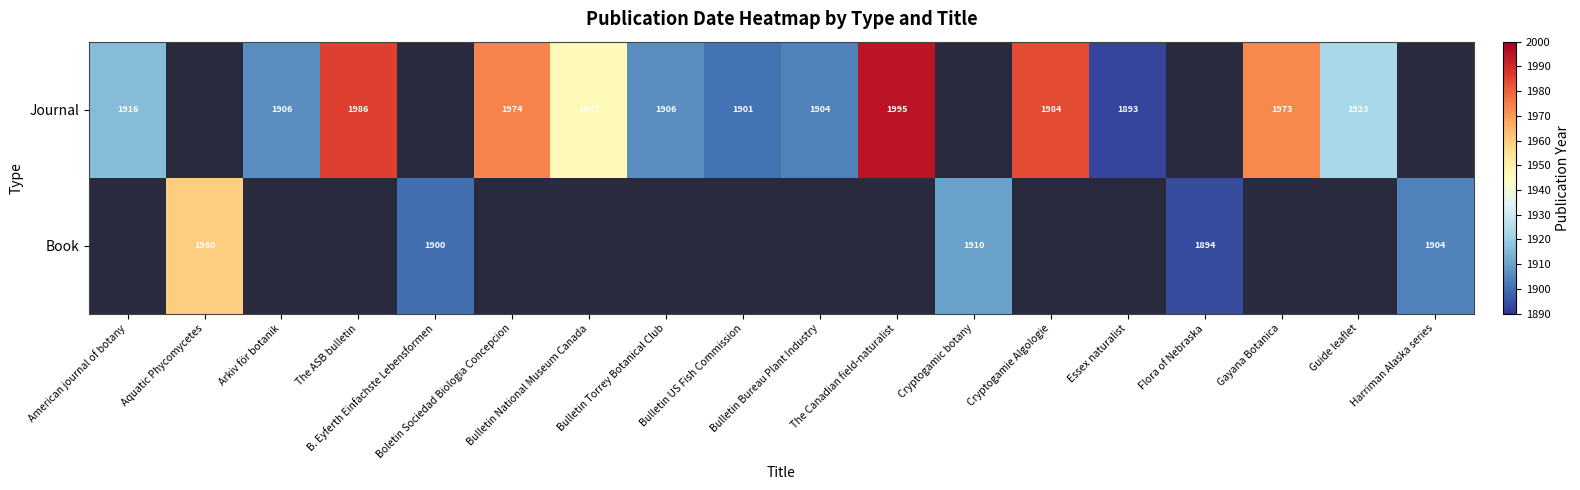

Rank the series at Bulletin Torrey Botanical Club from lowest to highest value.

Book, Journal